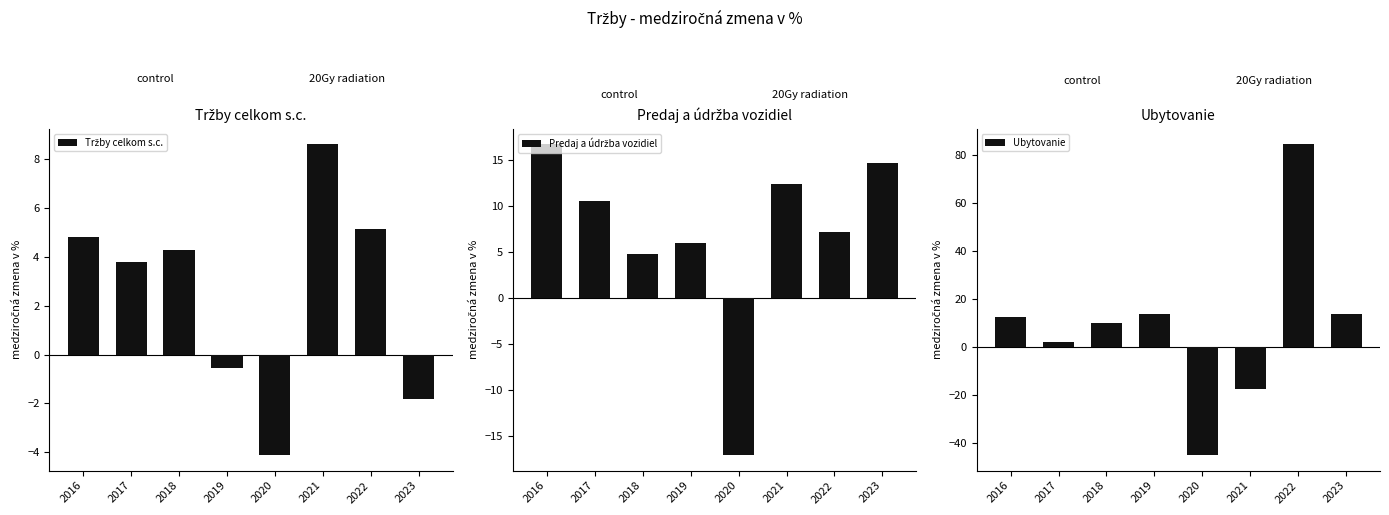

The Predaj a údržba vozidiel series shows -10.1 at 2020. True or false?

False